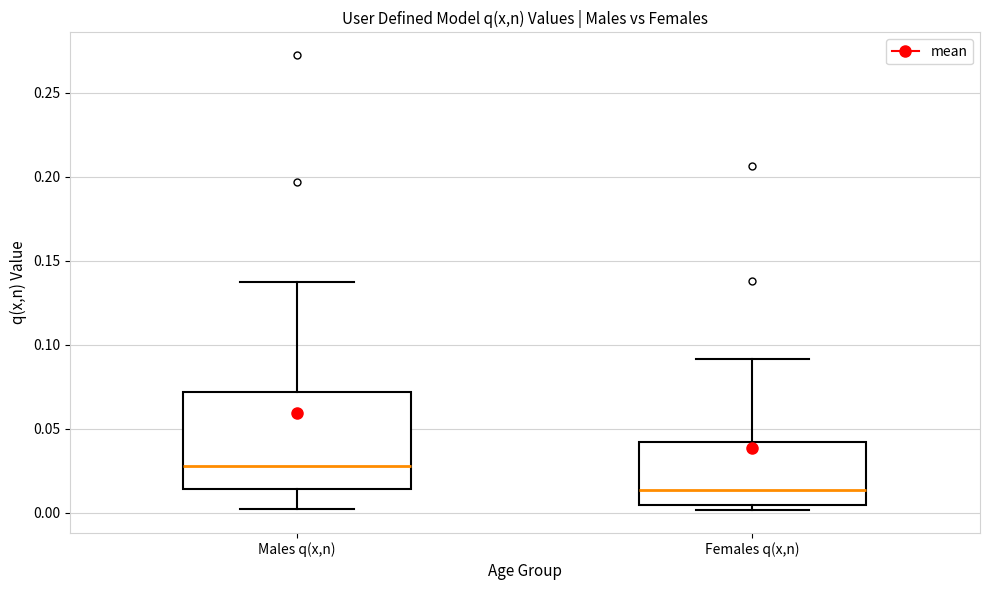

Reading left to right, transcribe this box plot: for each box, give where its median line is, the range the box spans, and where its two whiskers end, as read against the y-axis. The values are not printed on the chart, so give them approximately, as read against the axis.

Males q(x,n): median 0.030, box 0.015 to 0.070, whiskers 0.000 to 0.135
Females q(x,n): median 0.015, box 0.005 to 0.040, whiskers 0.000 to 0.090